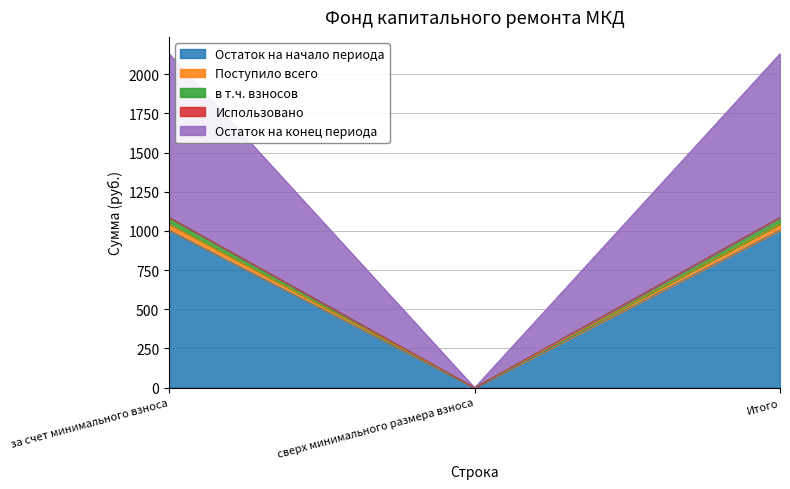

Which category has the highest value across all series?

за счет минимального взноса